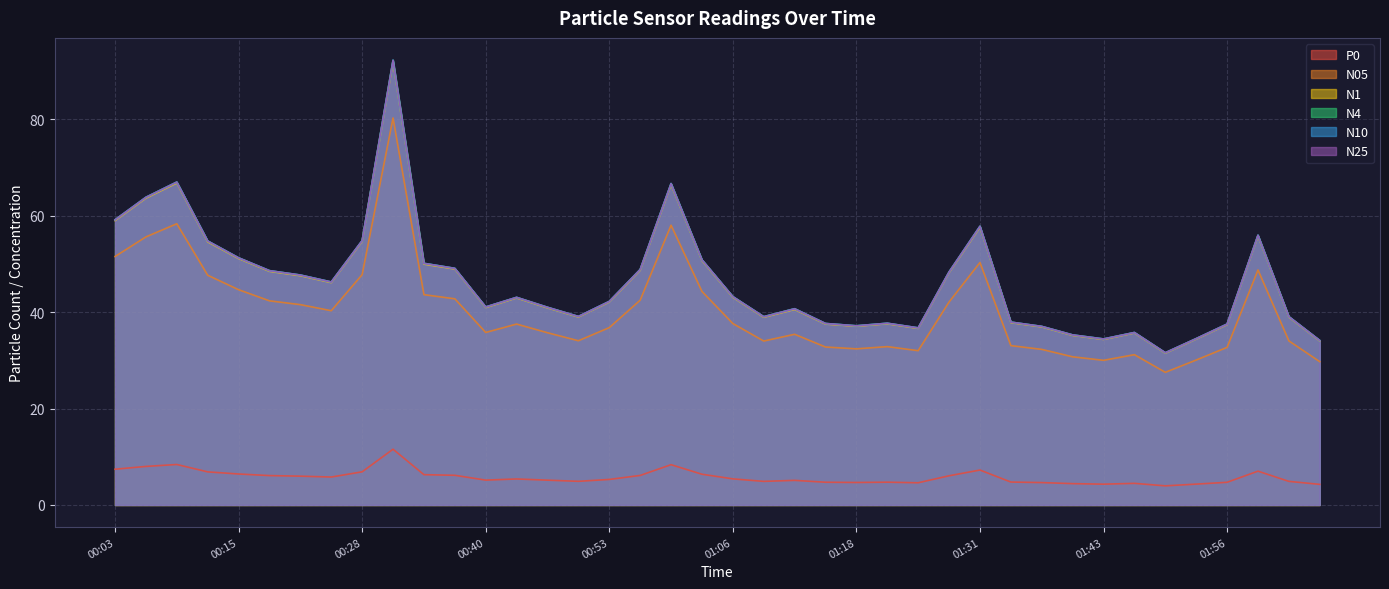

True or false: N4 and P0 cross at least once.

False